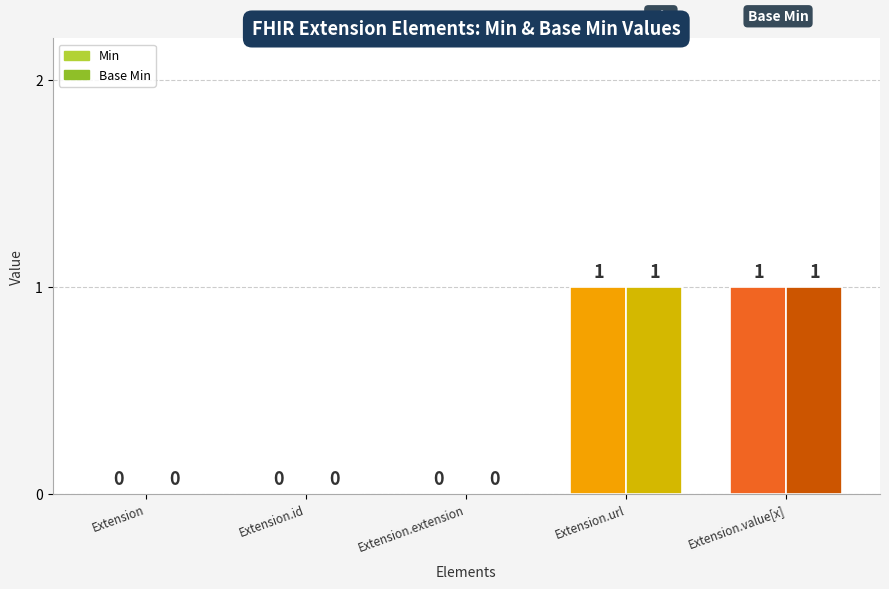

What position from the left is Extension.value[x]?

5